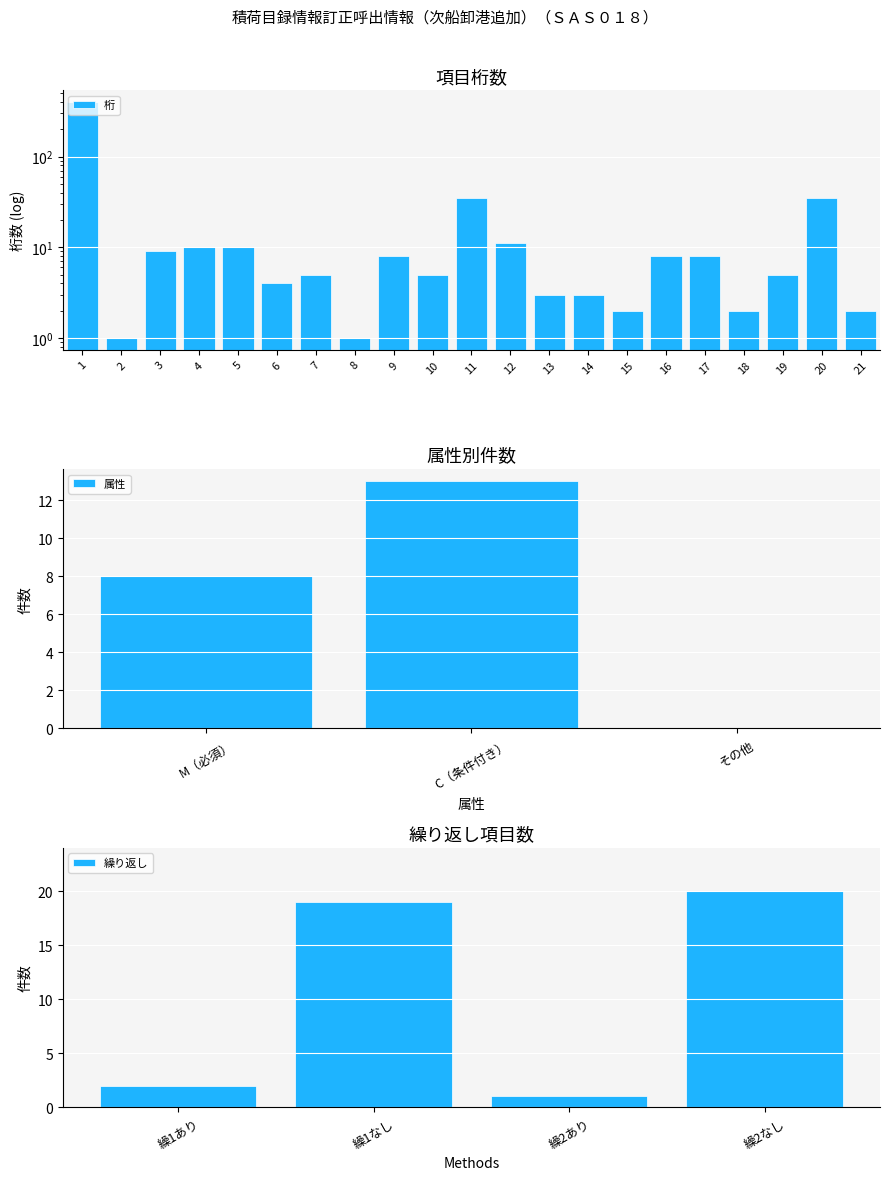

The value at 13 is 5. True or false?

False